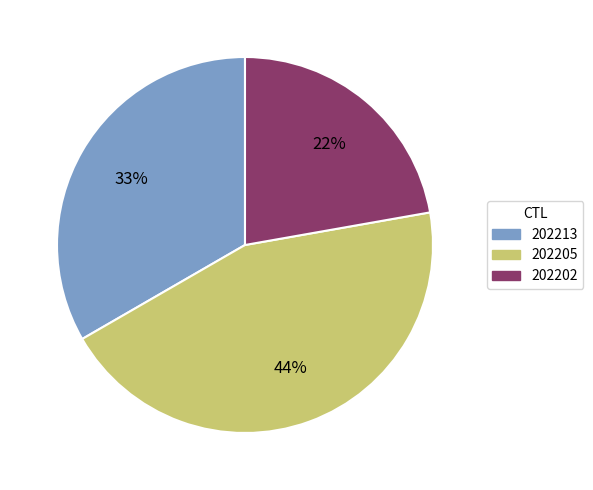

Combined, do 202213 and 202205 account for over 50%?

Yes